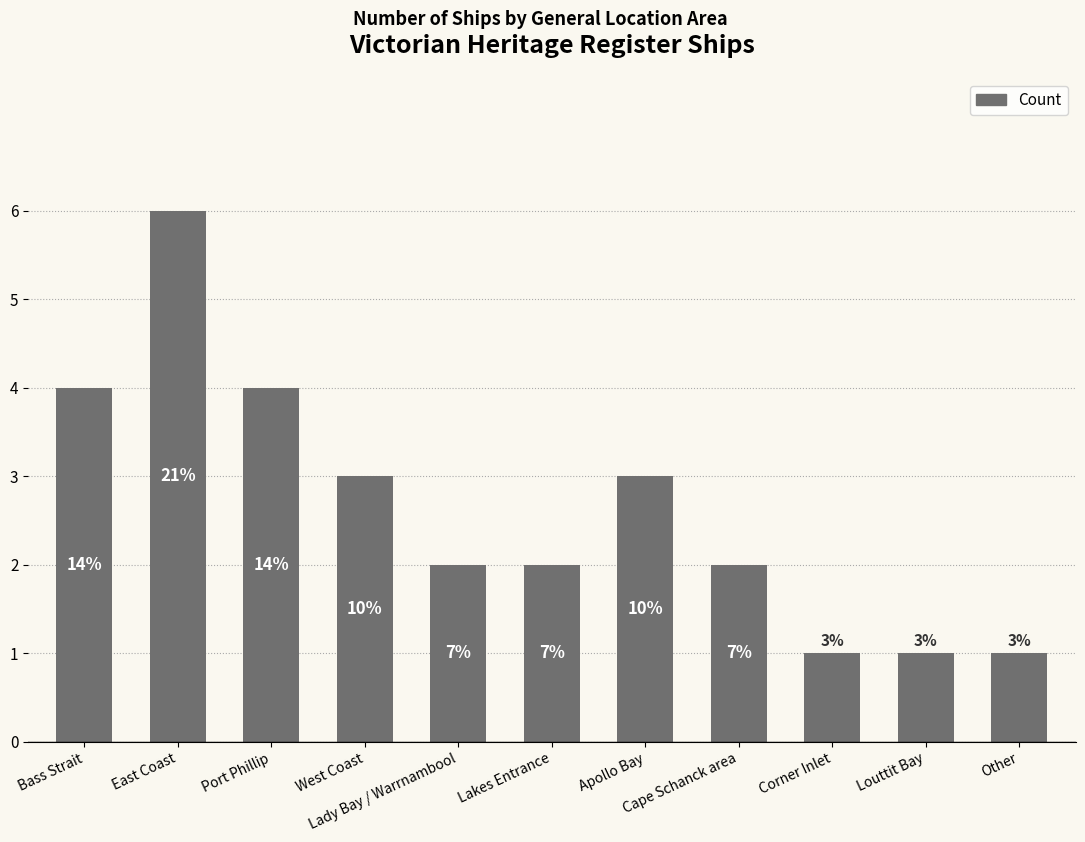

How many bars are there in total?

11